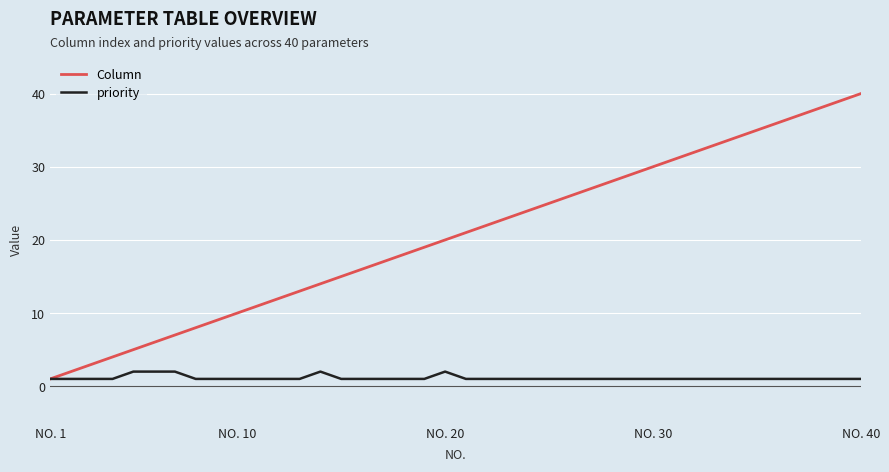

How many values in the Column series are below 21?

20